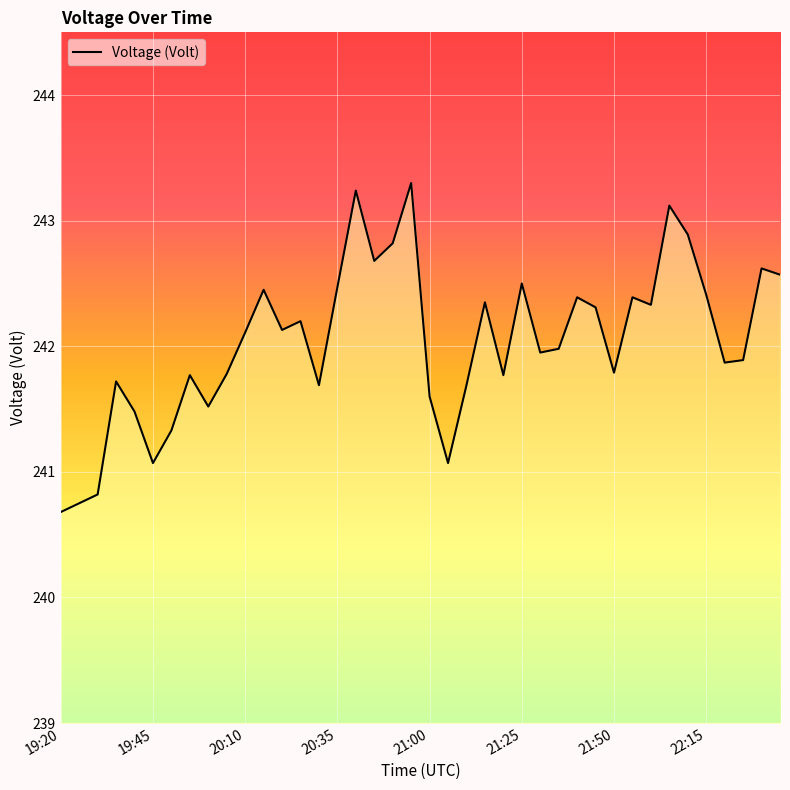

What is the difference between the maximum and minimum values?

2.6